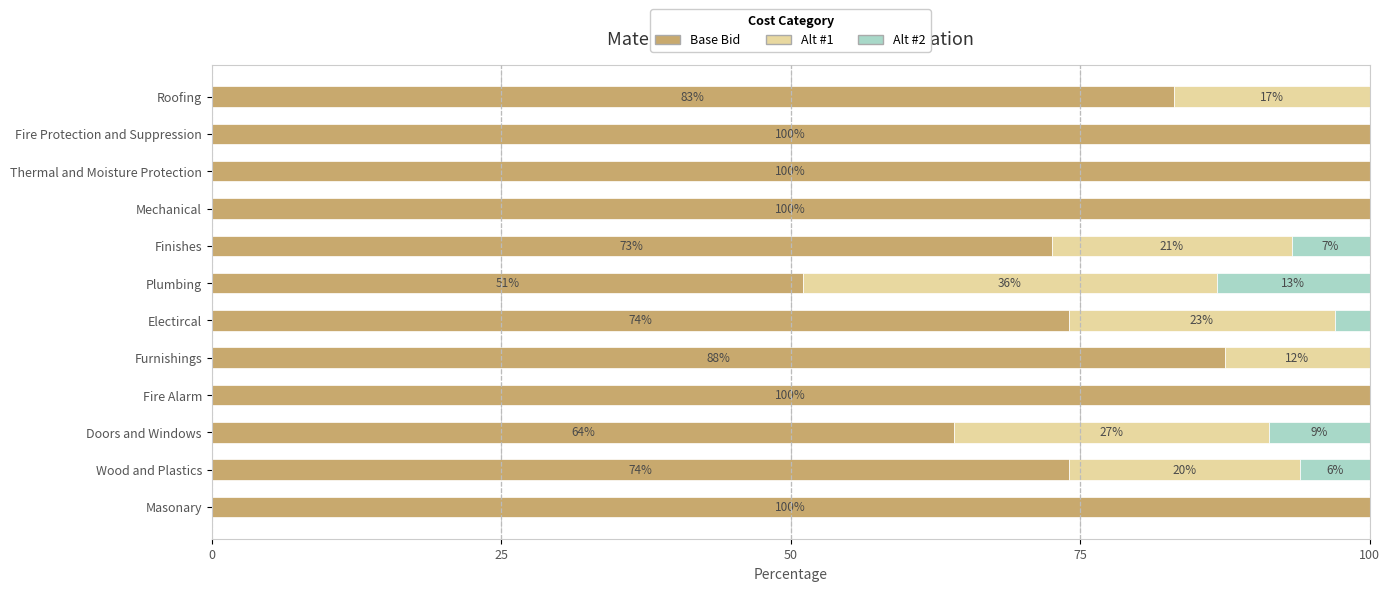

Read the Base Bid value at Fire Alarm.

100.0